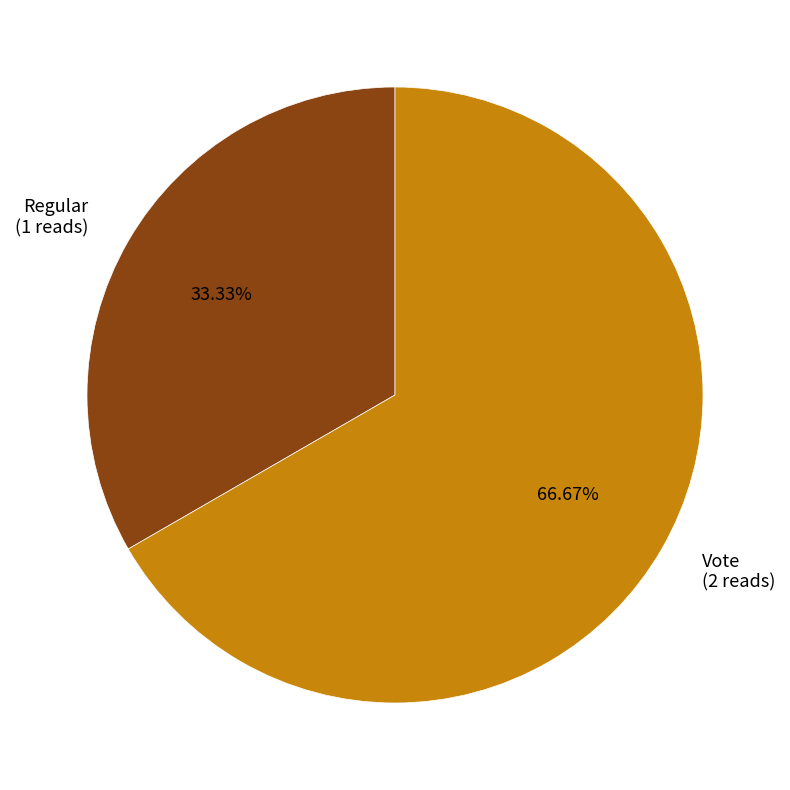

Which category has the biggest portion of the pie?

Vote